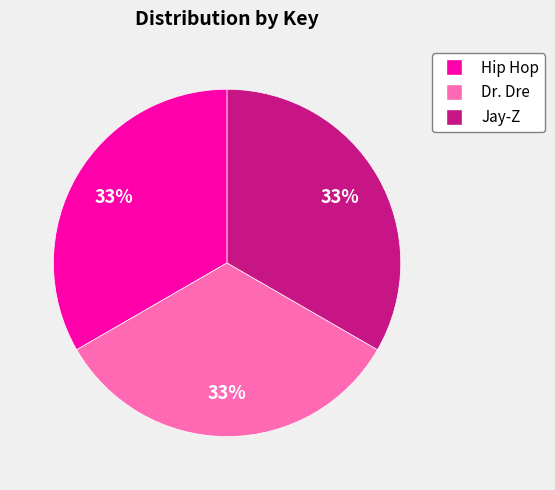

Approximately how many times larger is the value at Jay-Z compared to Hip Hop?

1.0